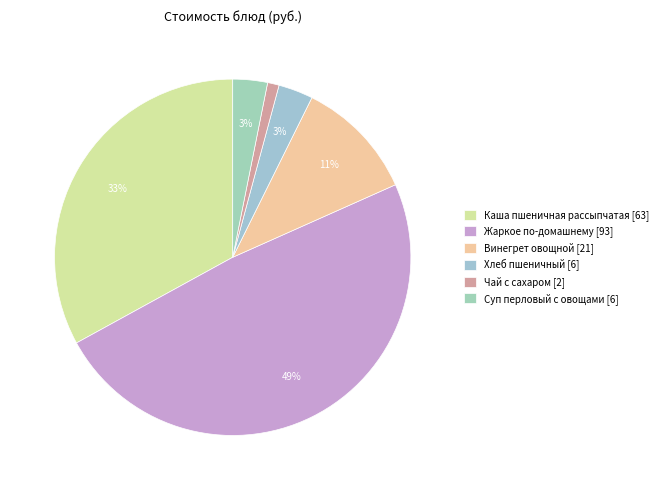

Is it true that Каша пшеничная рассыпчатая is 19% of the pie?

False